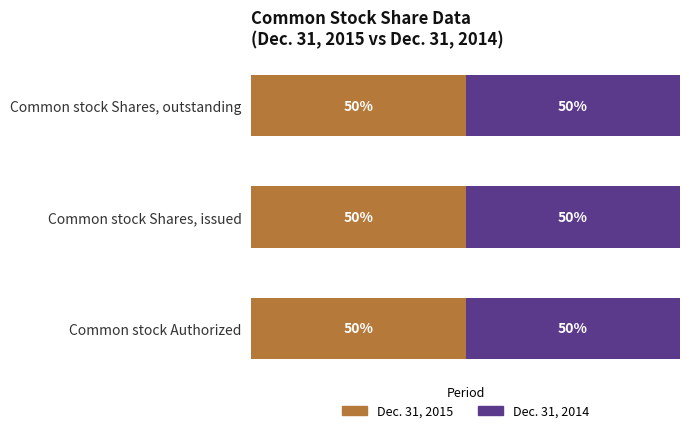

Which category has the lowest value across all series?

Common stock Shares, issued